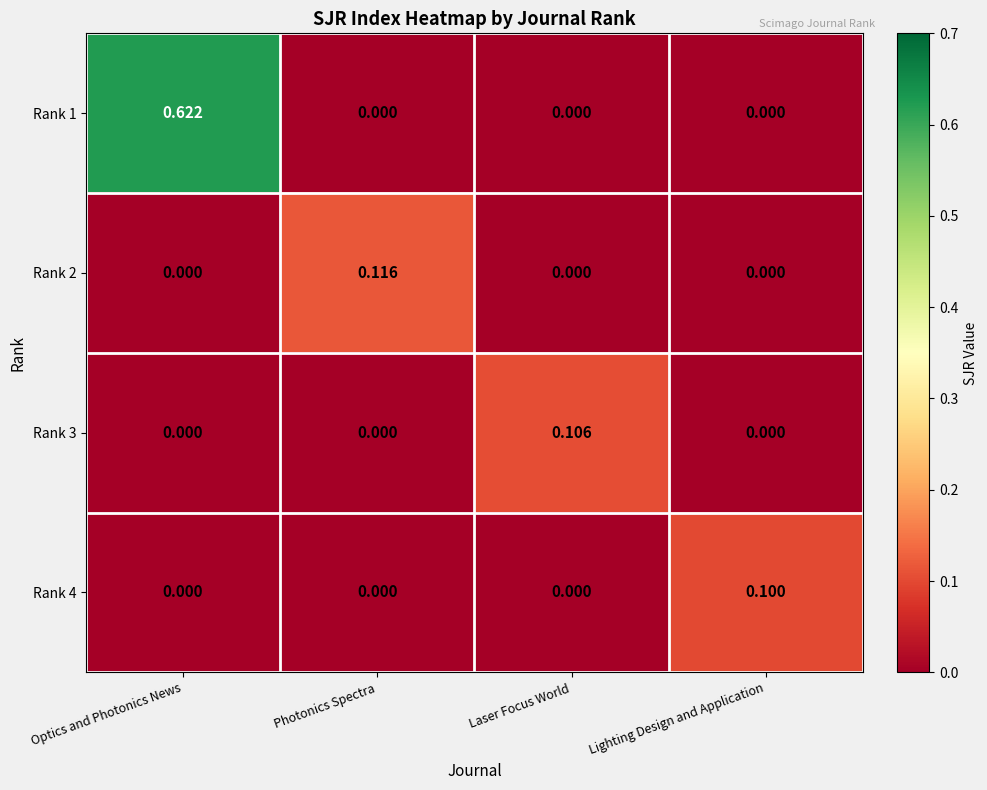

At which category does the chart reach its peak across all series?

Optics and Photonics News